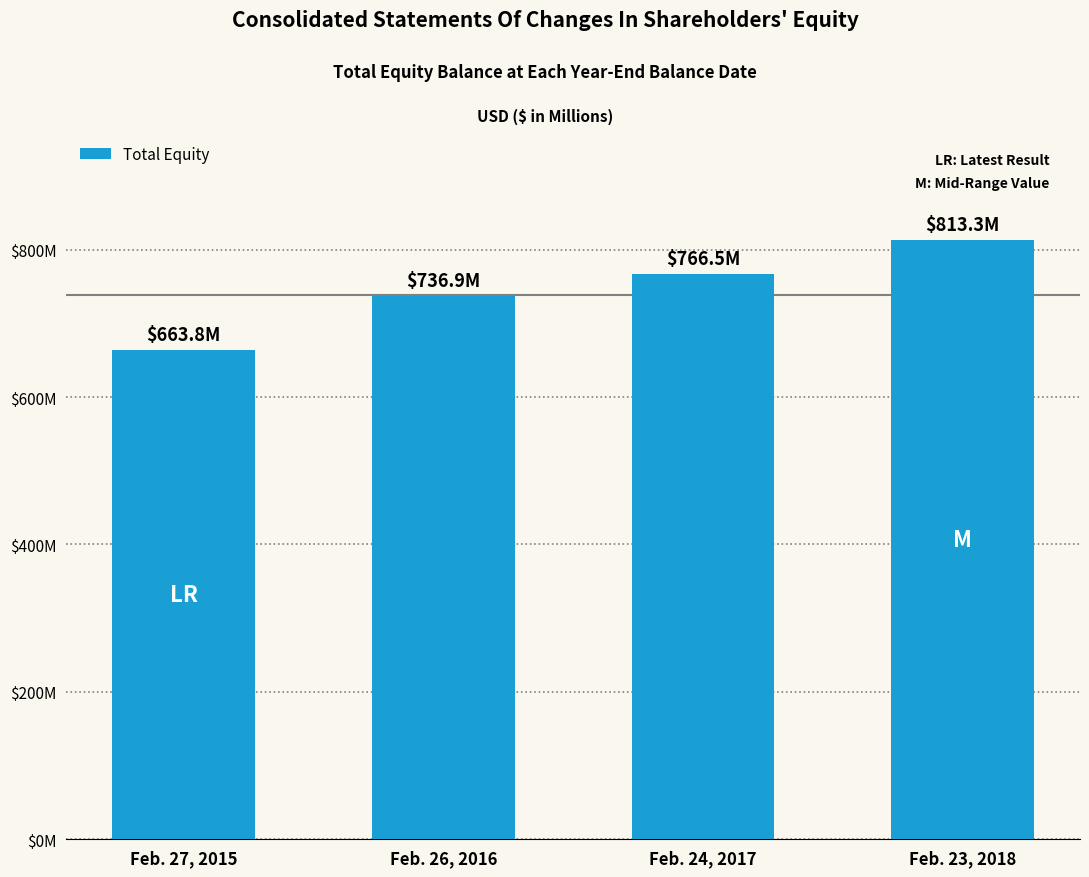

At which category does the chart reach its peak across all series?

Feb. 23, 2018